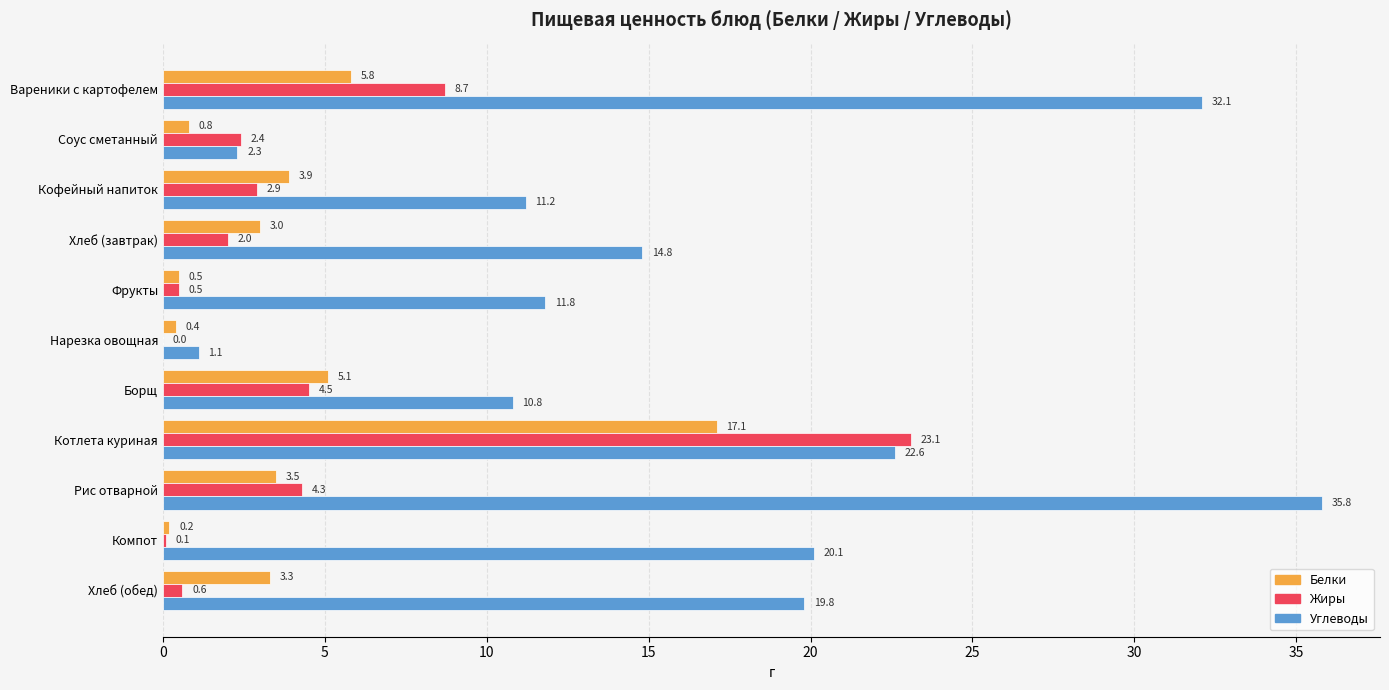

What is the sum of the Углеводы values at Борщ and Нарезка овощная?

11.9